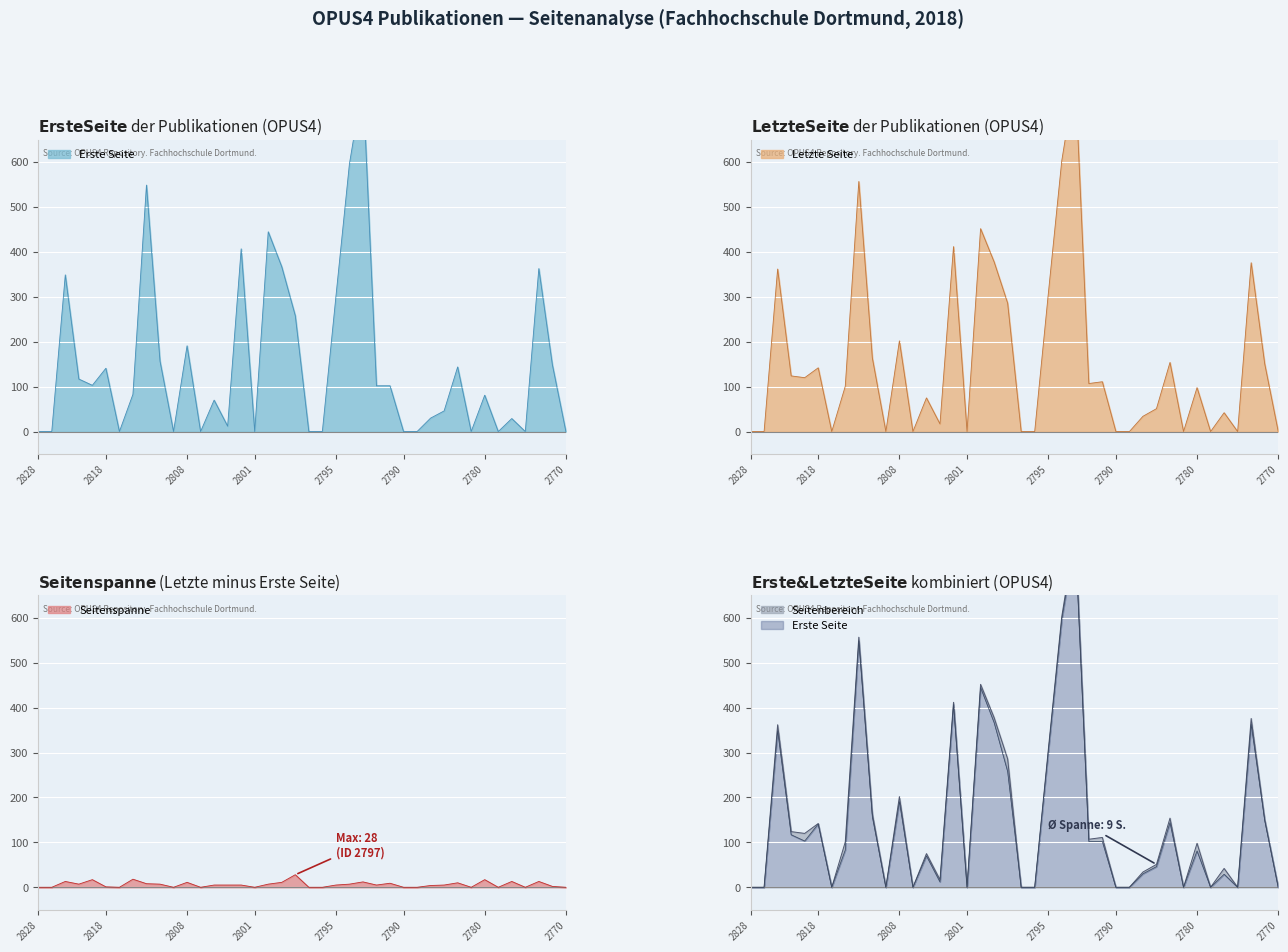

True or false: Letzte Seite and Erste Seite cross at least once.

False